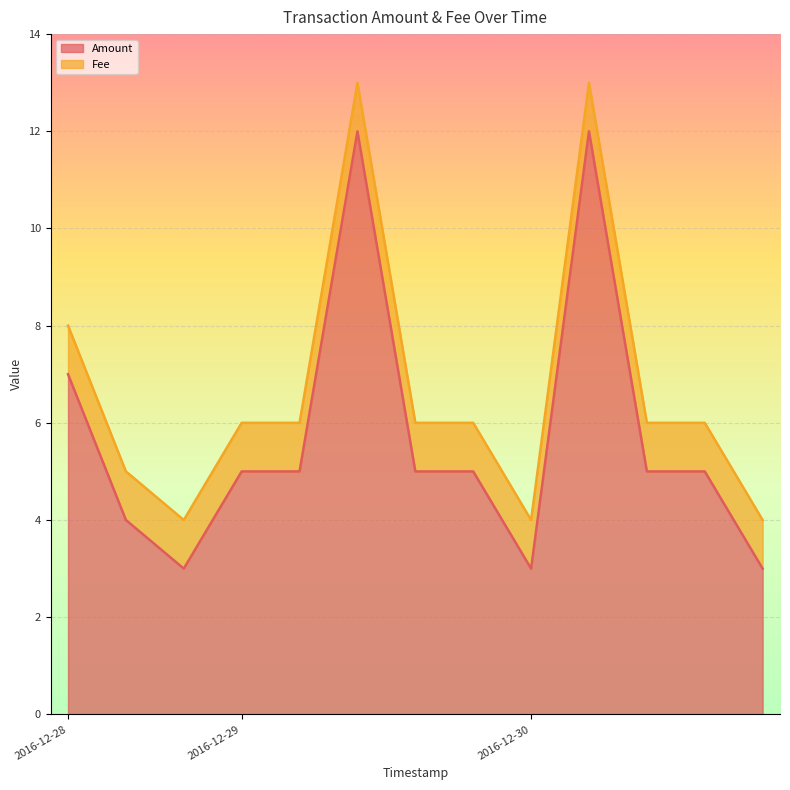

What is the minimum value shown in the chart?

3